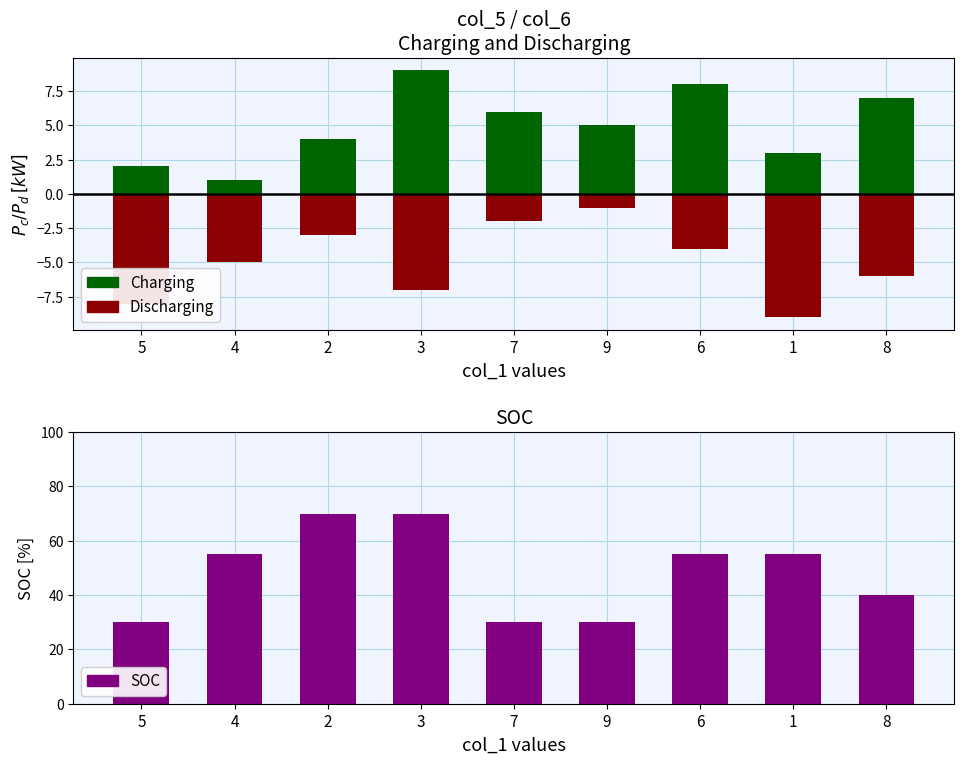

What is the total value across all series at 6?

59